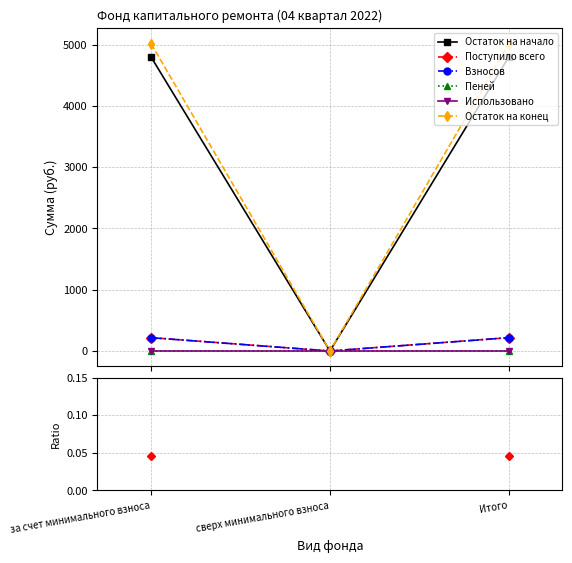

List the labels in order of Остаток на начало value, smallest first.

сверх минимального взноса, за счет минимального взноса, Итого